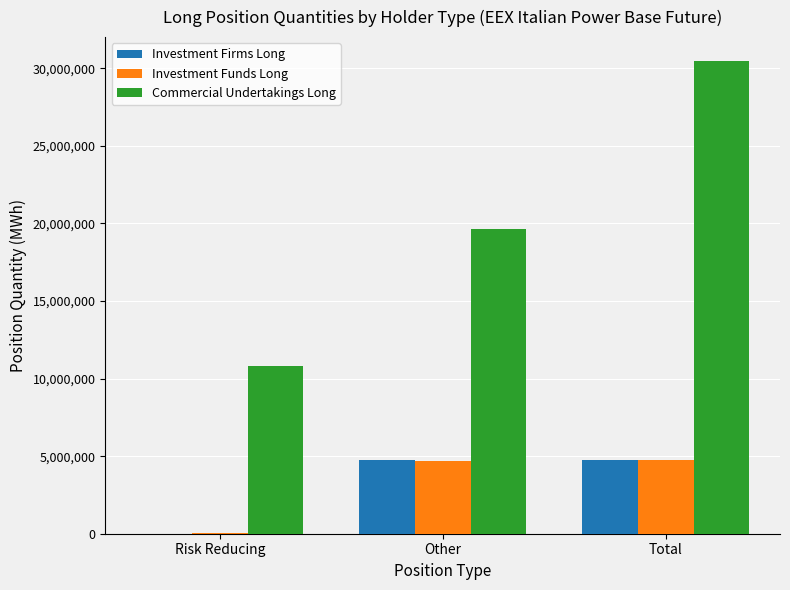

At which category is the sum across all series the highest?

Total